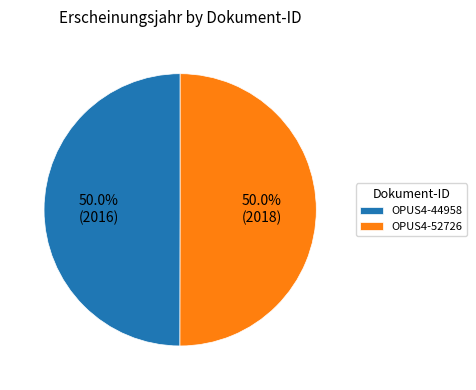

What is the ratio of the value at OPUS4-52726 to the value at OPUS4-44958?

1.0